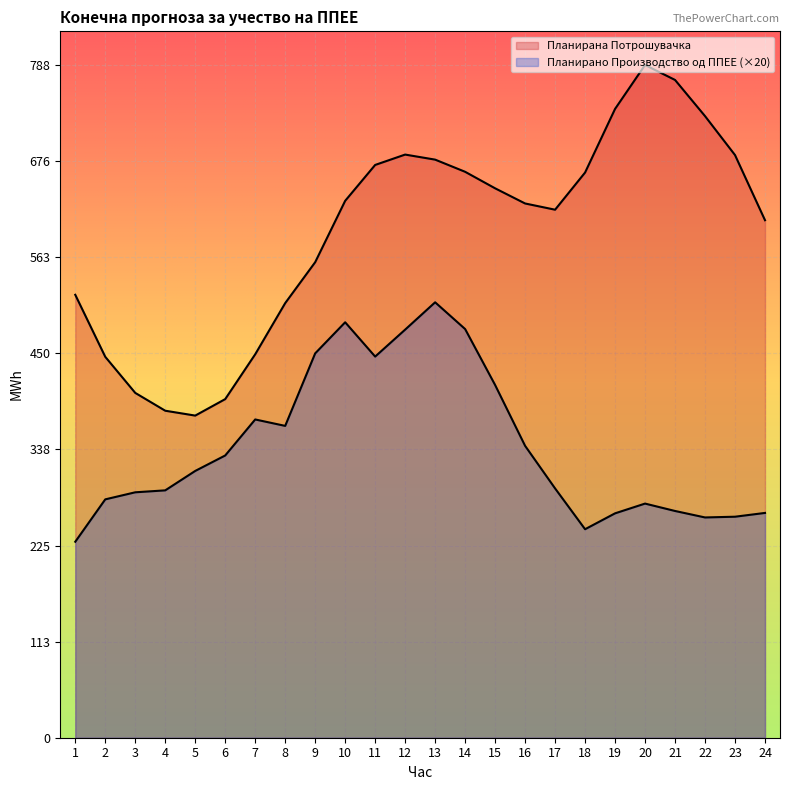

What is the total value across all series at 8?

874.4